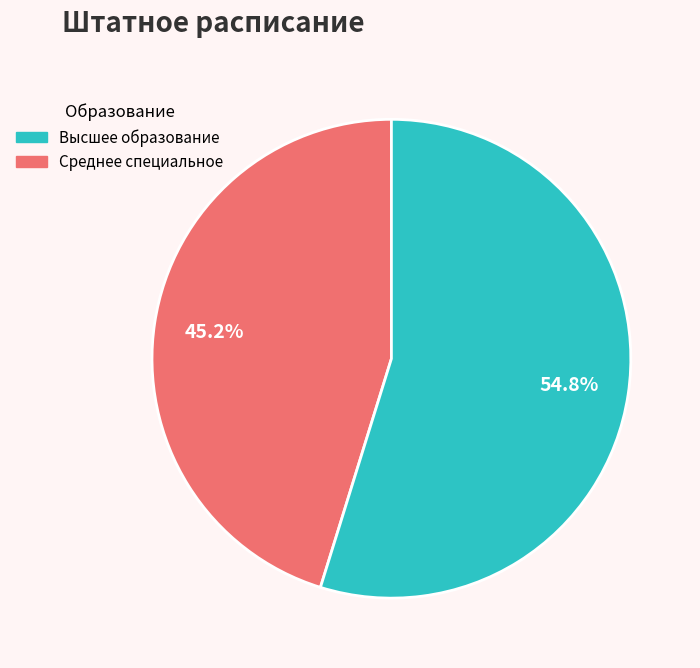

Is there any slice that represents more than half of the pie?

Yes